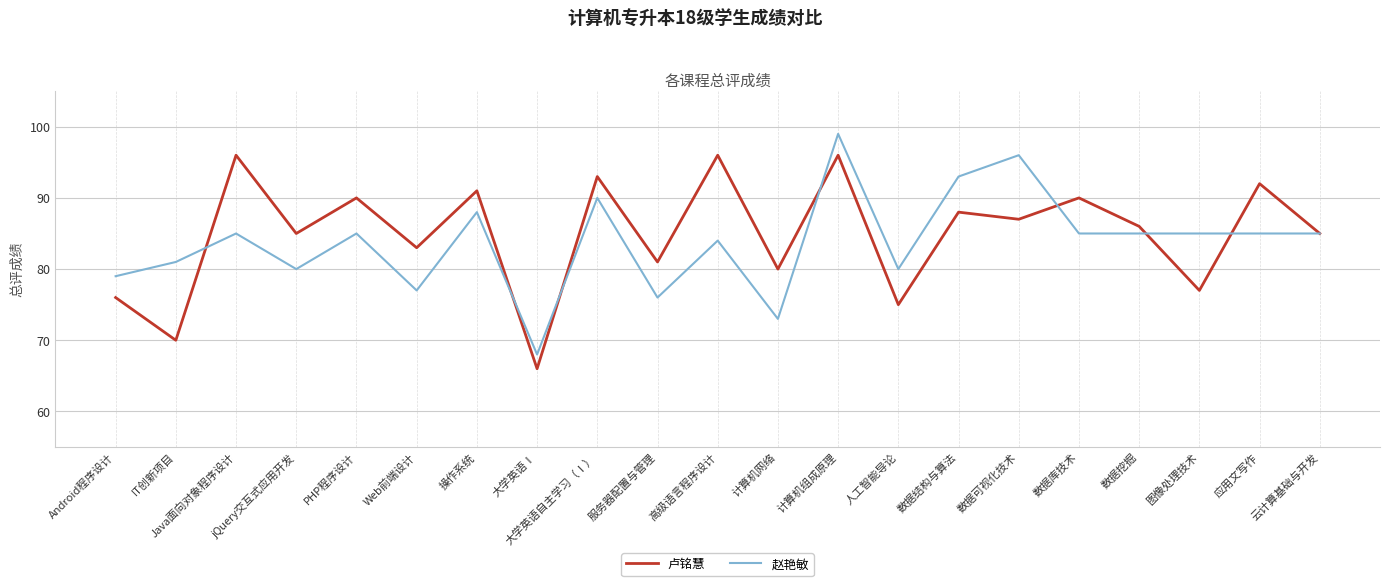

What is the minimum value for 卢铭慧?

66